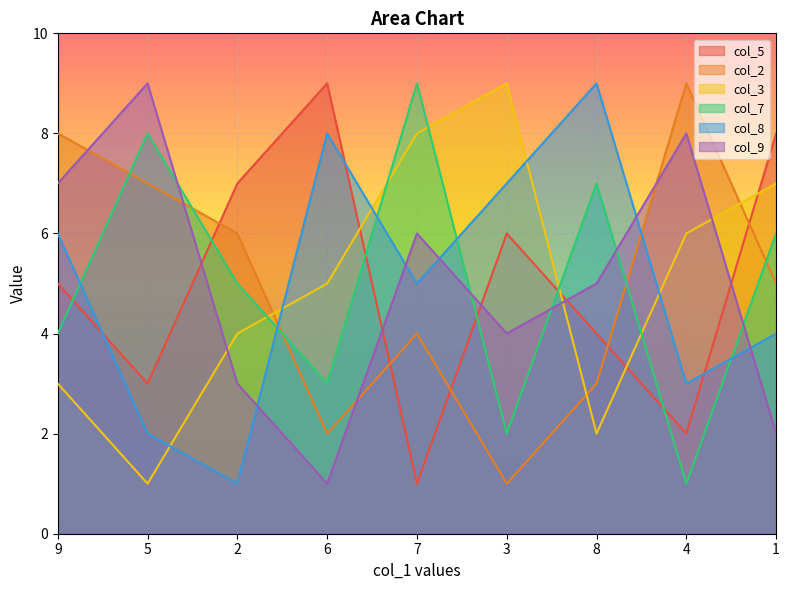

What is the label of the 6th point from the right?

6